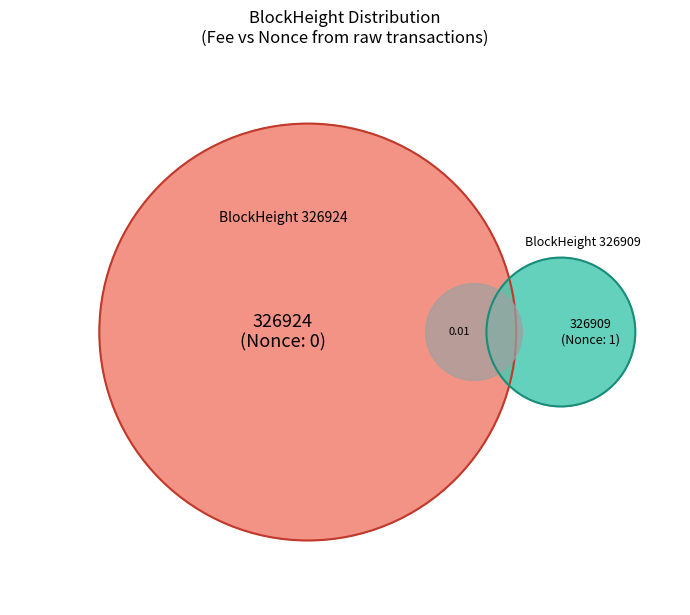

Does 326924 represent more than half of the total?

Yes